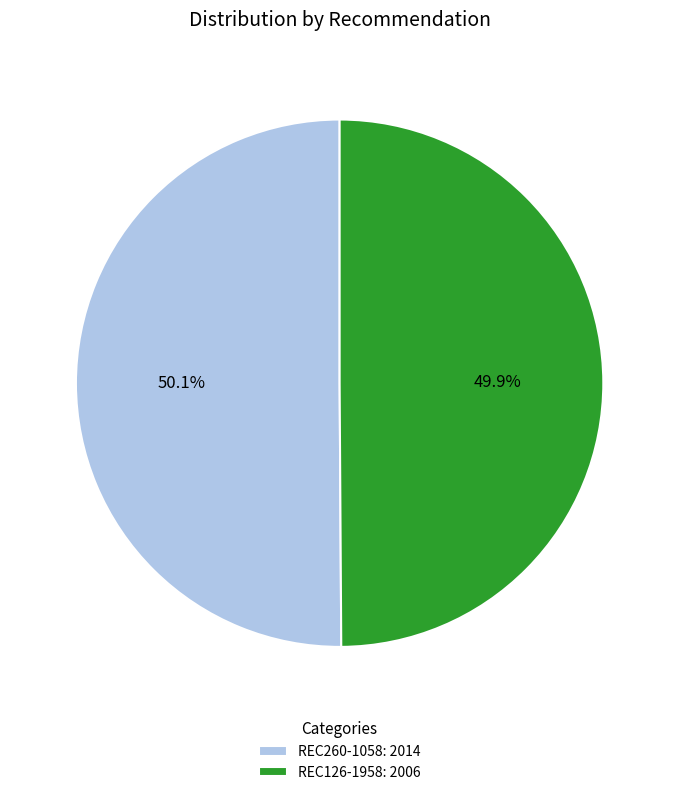

Combined, what portion of the pie is REC126-1958 and REC260-1058?

100.0%